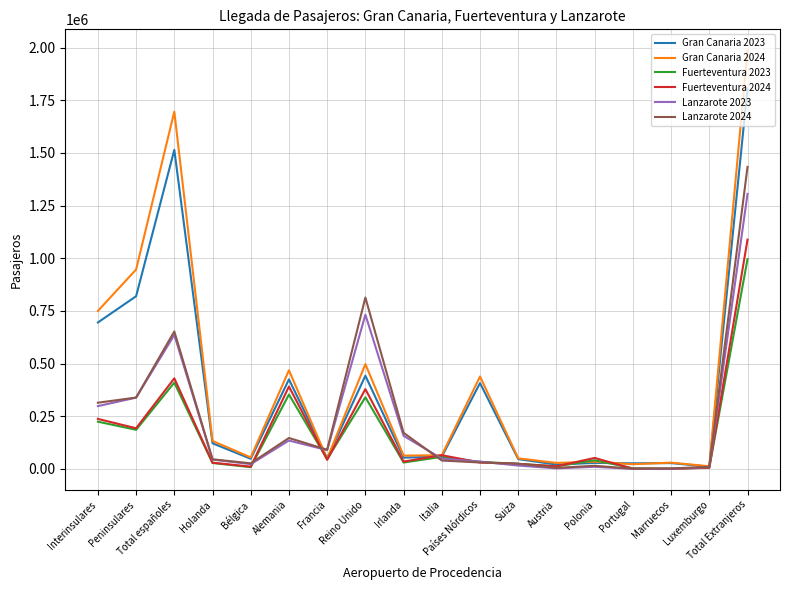

What position from the right is Países Nórdicos?

8